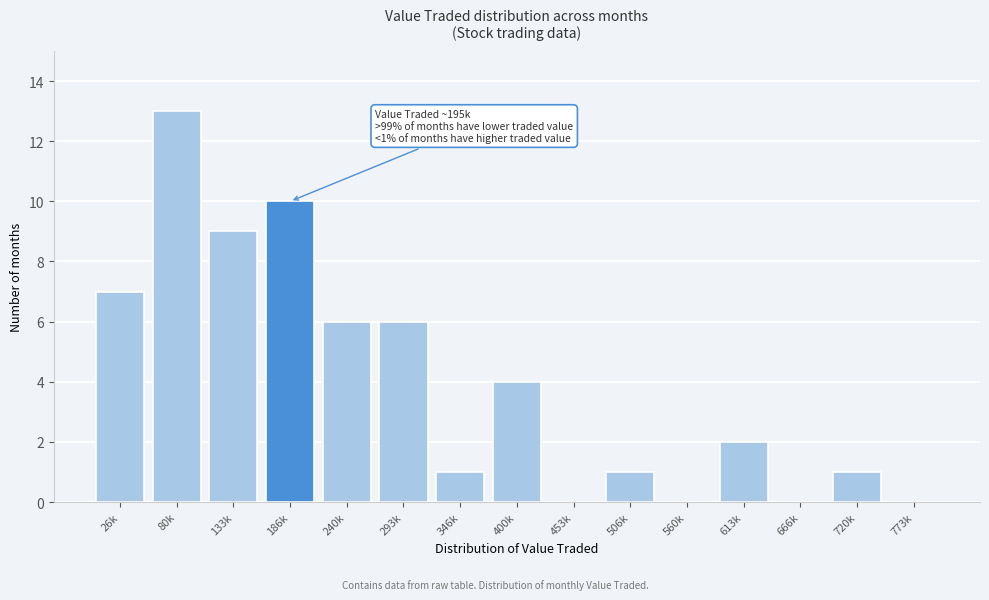

Reading left to right, extract all data points from this chart.

26k=7	80k=13	133k=9	186k=10	240k=6	293k=6	346k=1	400k=4	453k=0	506k=1	560k=0	613k=2	666k=0	720k=1	773k=0